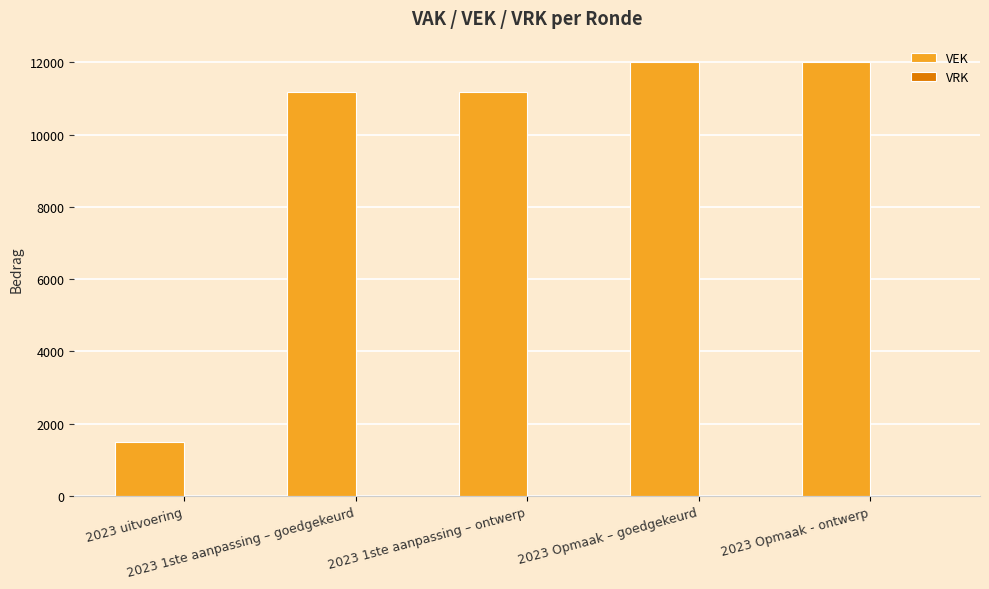

What is the minimum value shown in the chart?

1498